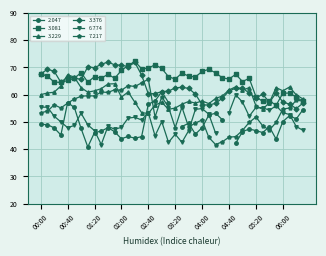

What is the label of the 20th point from the left?

03:10